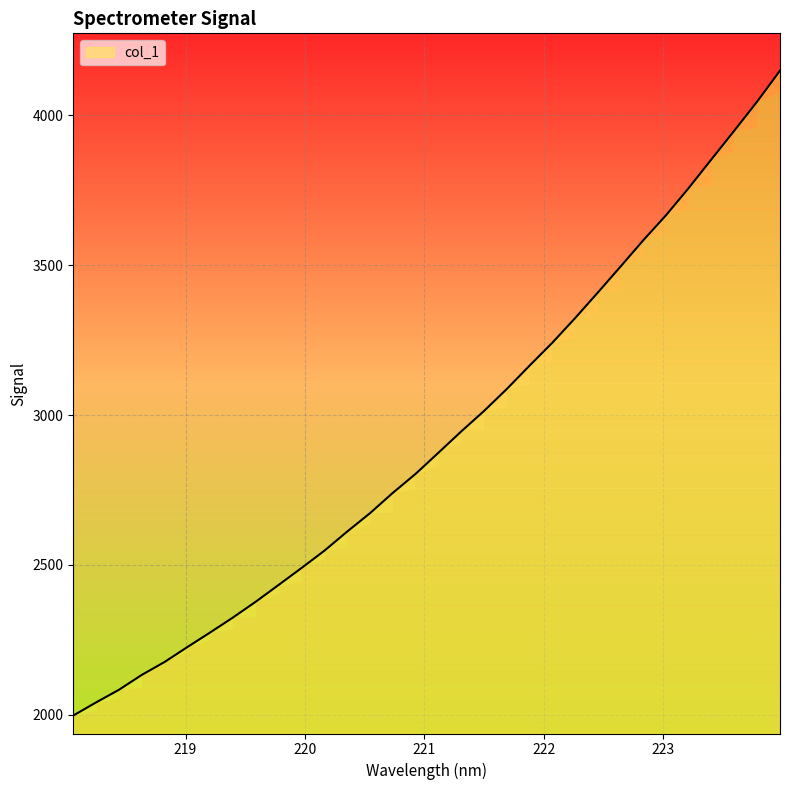

What is the difference between the maximum and minimum values?

2152.0